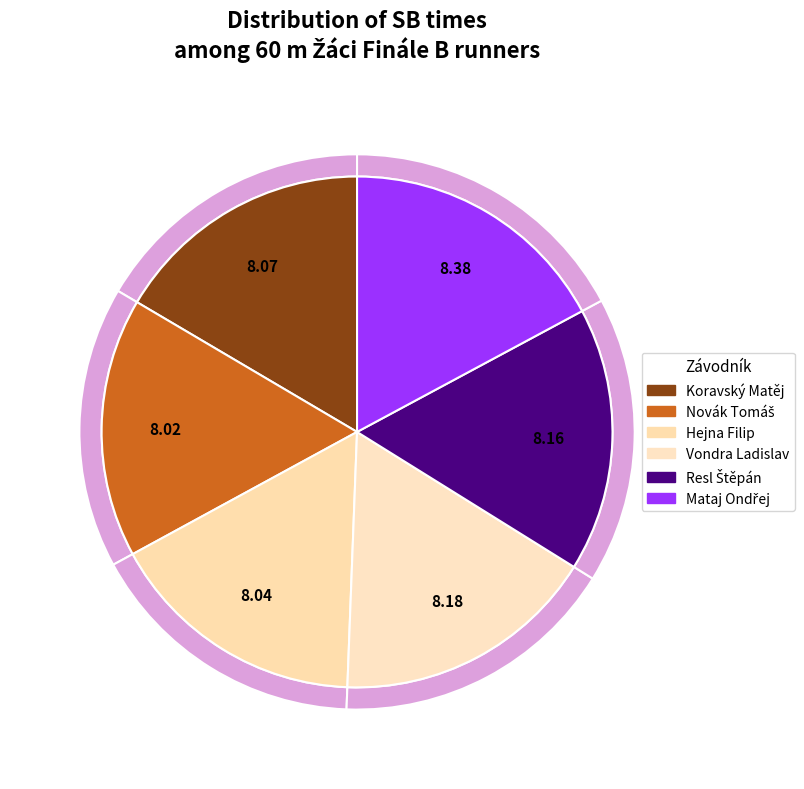

Rank the categories by value from lowest to highest.

Novák Tomáš, Hejna Filip, Koravský Matěj, Resl Štěpán, Vondra Ladislav, Mataj Ondřej